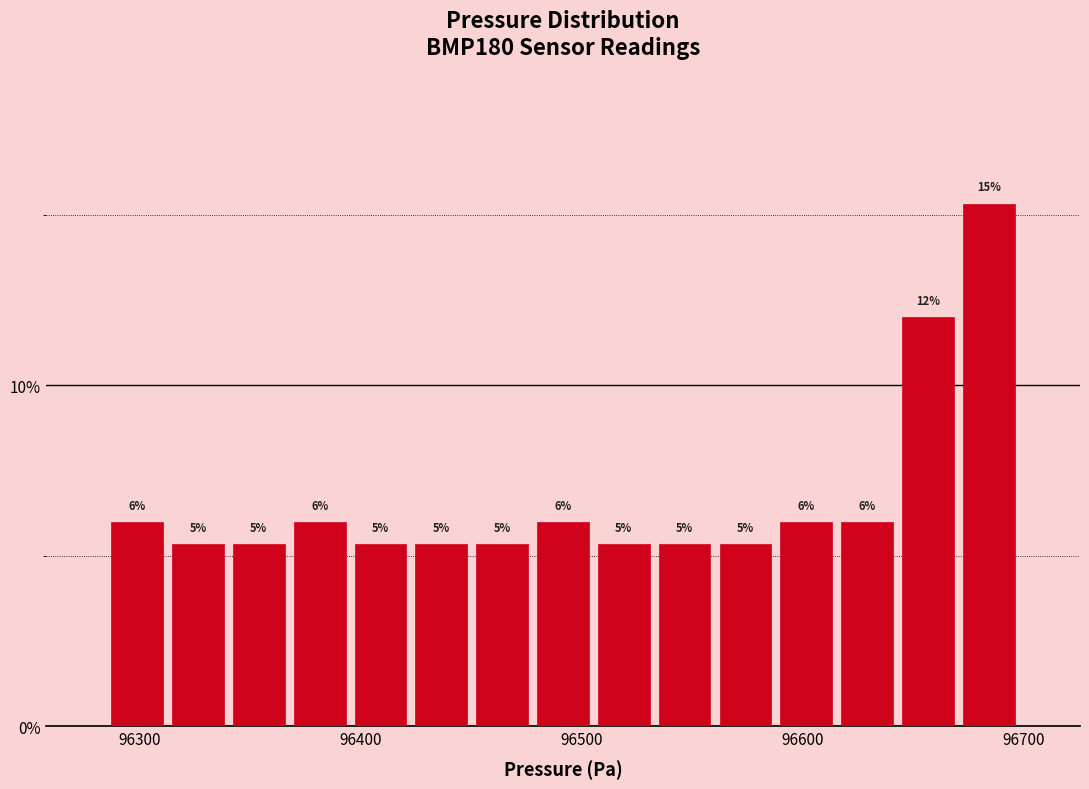

Around what value on the x-axis is the tallest bar? Give the approximate position of its centre, as read against the axis.

96680